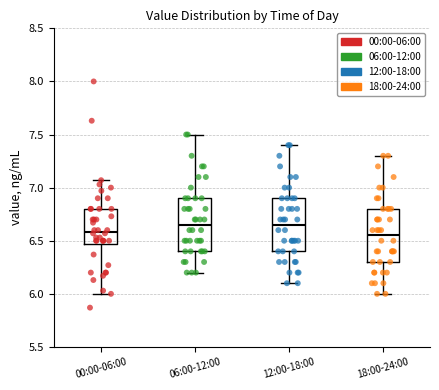

Reading left to right, transcribe this box plot: for each box, give where its median line is, the range the box spans, and where its two whiskers end, as read against the y-axis. The values are not printed on the chart, so give them approximately, as read against the axis.

00:00-06:00: median 6.60, box 6.45 to 6.80, whiskers 6.00 to 7.05
06:00-12:00: median 6.65, box 6.40 to 6.90, whiskers 6.20 to 7.50
12:00-18:00: median 6.65, box 6.40 to 6.90, whiskers 6.10 to 7.40
18:00-24:00: median 6.55, box 6.30 to 6.80, whiskers 6.00 to 7.30